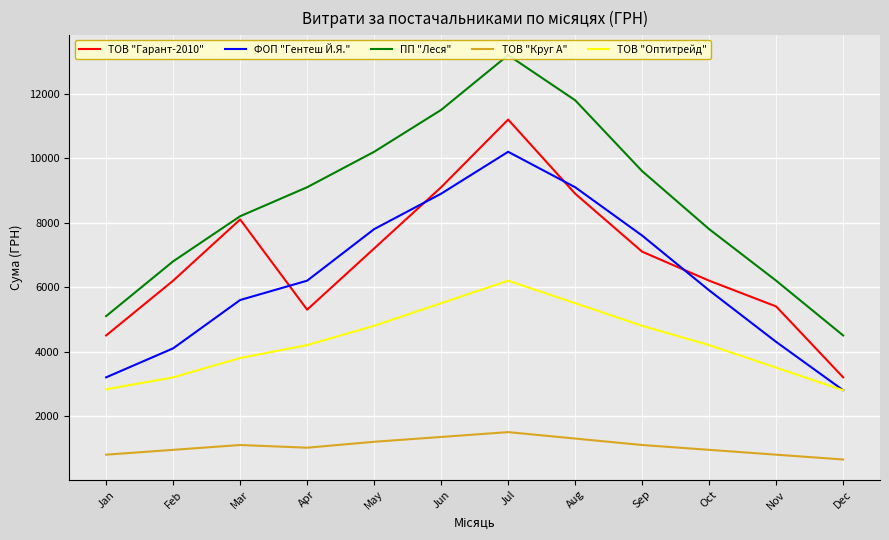

Which category has the lowest value in the ТОВ "Круг А" series?

Dec